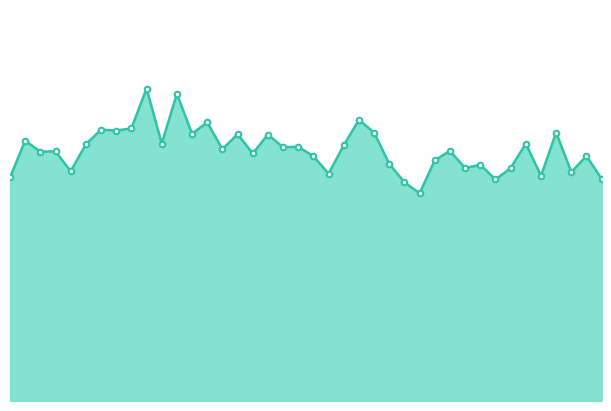

List the labels in order of value, smallest first.

01:10, 01:07, 01:22, 01:40, 00:02, 01:30, 00:55, 01:35, 00:12, 01:17, 01:25, 01:20, 01:05, 01:12, 00:52, 01:37, 00:42, 00:08, 00:10, 01:15, 00:37, 00:47, 00:50, 00:57, 00:15, 00:27, 01:27, 00:05, 00:45, 00:40, 00:32, 01:02, 01:32, 00:20, 00:17, 00:22, 00:35, 01:00, 00:30, 00:25